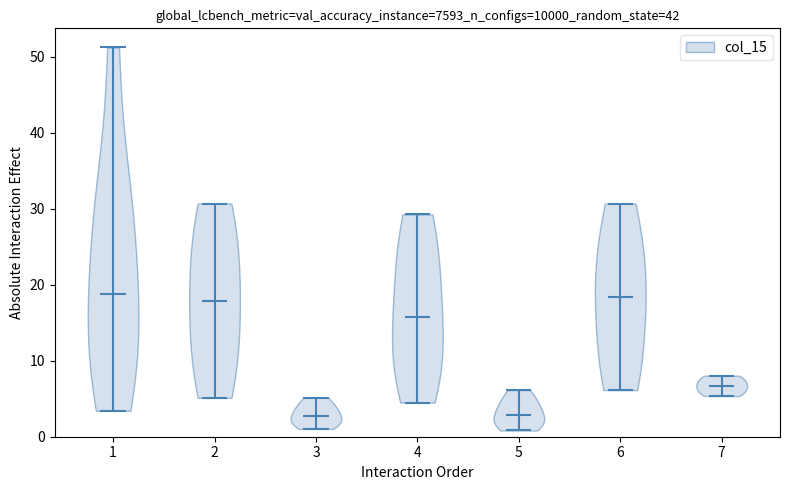

What is the highest point the violin at x = 7 reaches on the y-axis? The values are not printed on the chart, so give them approximately, as read against the axis.

8